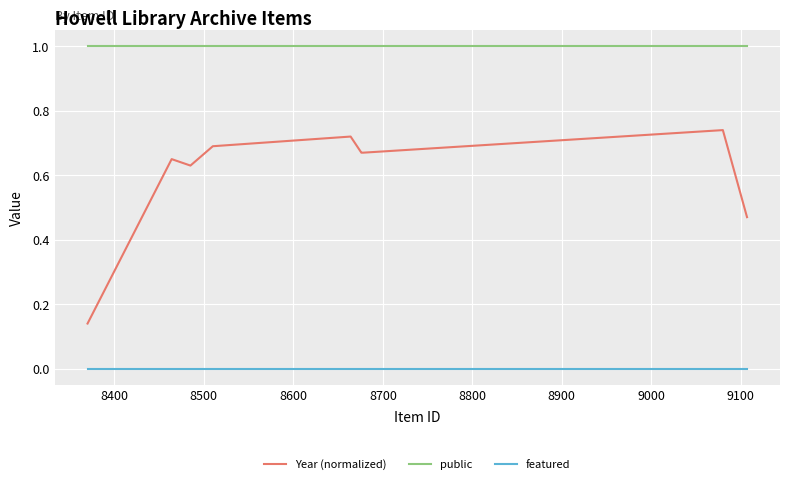

Rank the series by their average value, from lowest to highest.

featured, Year (normalized), public